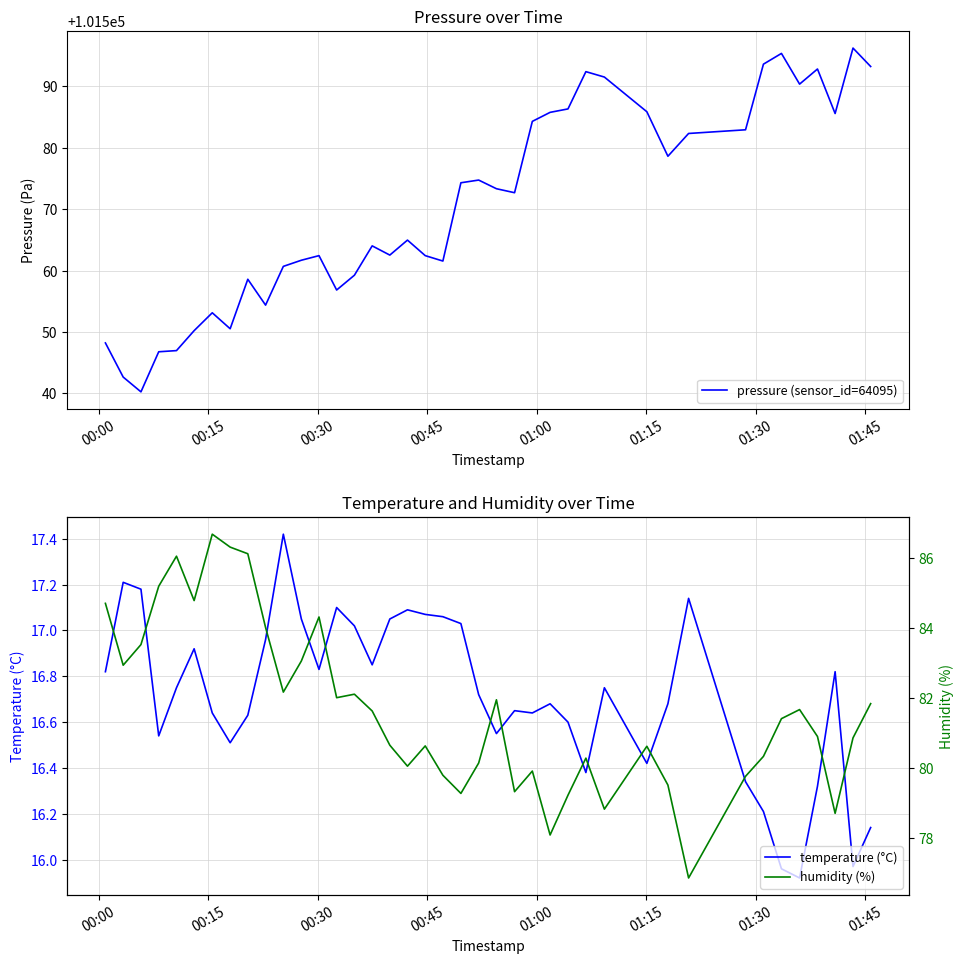

What is the maximum value for humidity (%)?

86.7